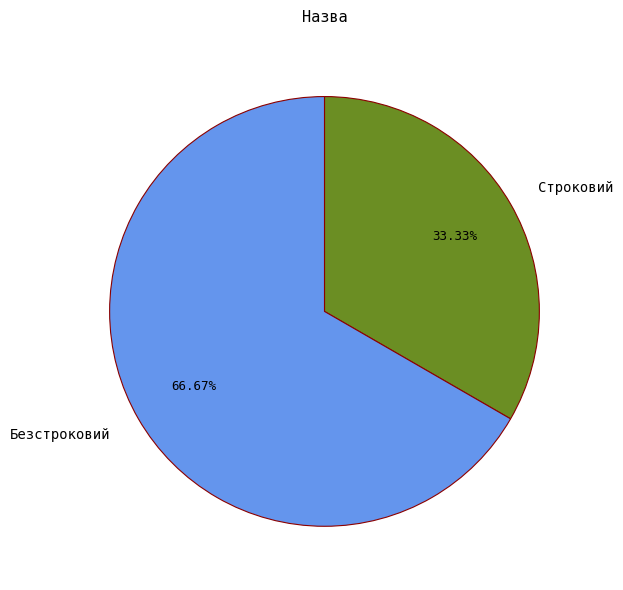

Is the sum of Безстроковий and Строковий greater than half?

Yes